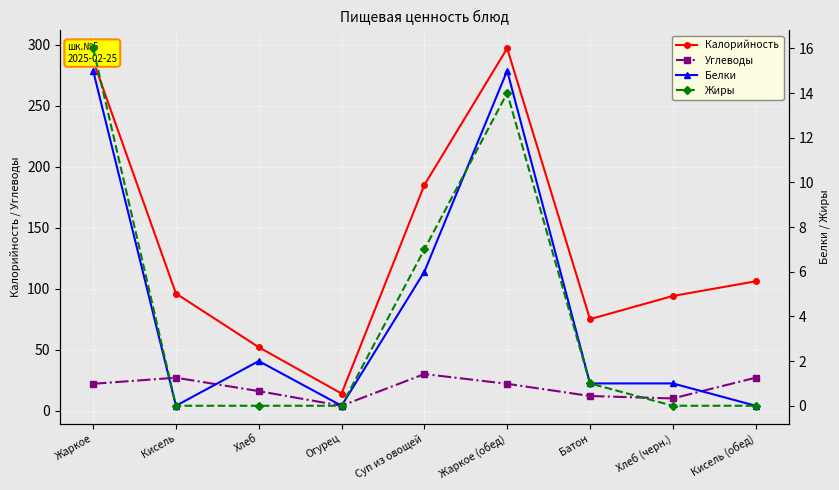

What are all the series names shown in the legend?

Калорийность, Углеводы, Белки, Жиры